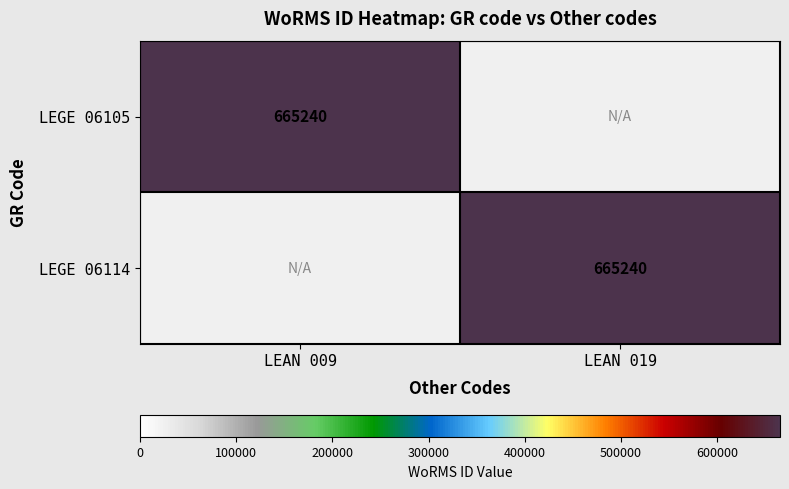

The LEGE 06114 series shows 665240 at LEAN 019. True or false?

True